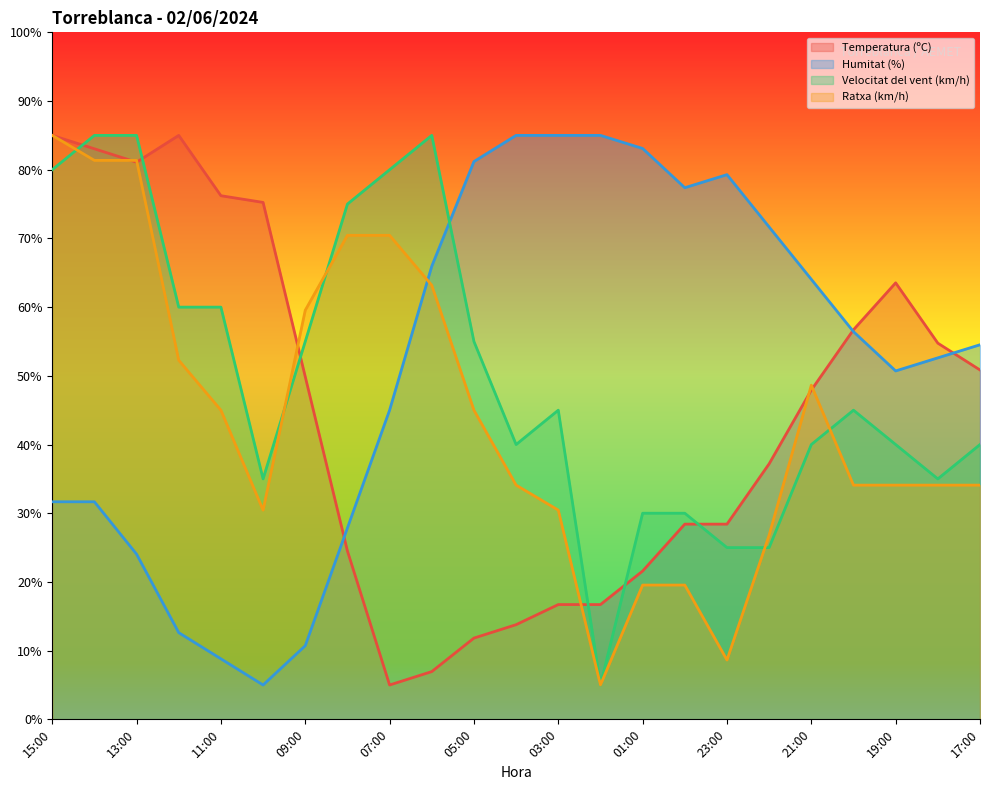

How many lines are shown in the chart?

4